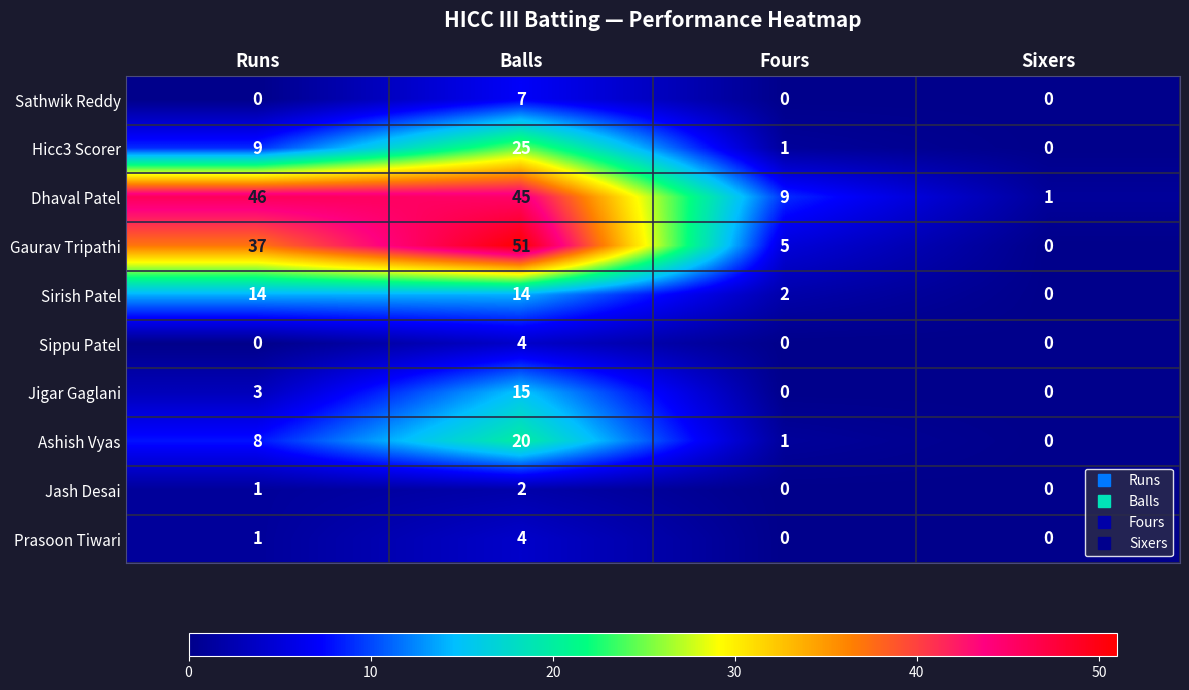

List the labels in order of Hicc3 Scorer value, largest first.

Balls, Runs, Fours, Sixers